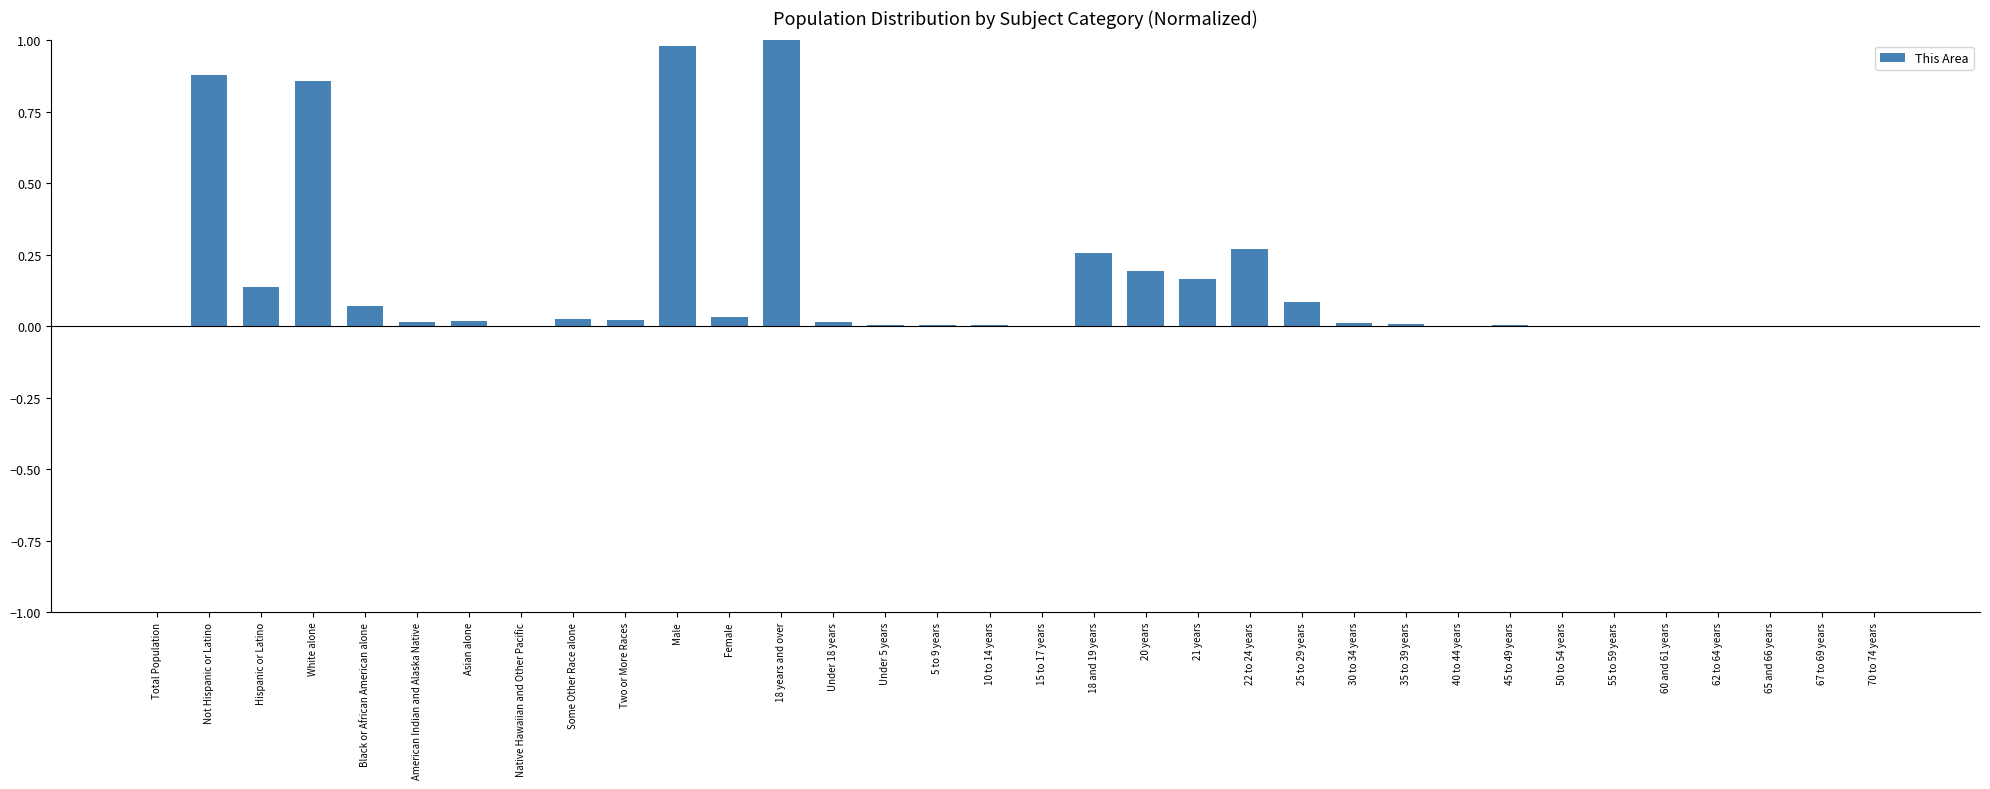

How many distinct data groups are displayed?

1